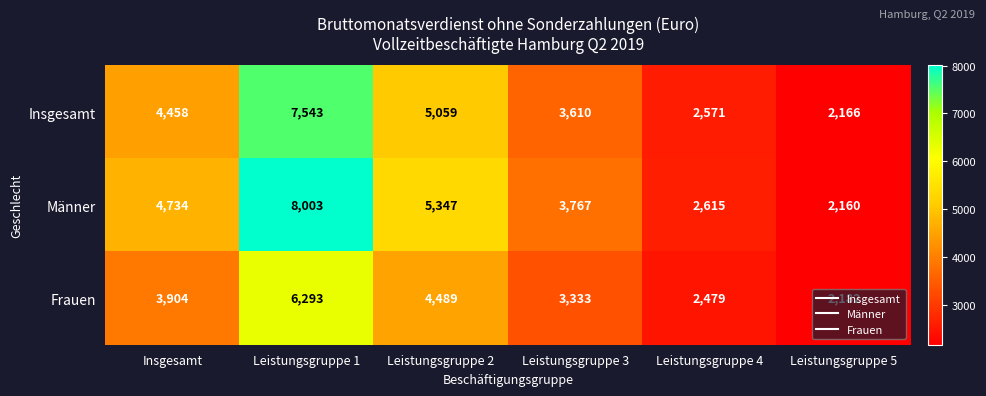

How many data points does each series have?

6